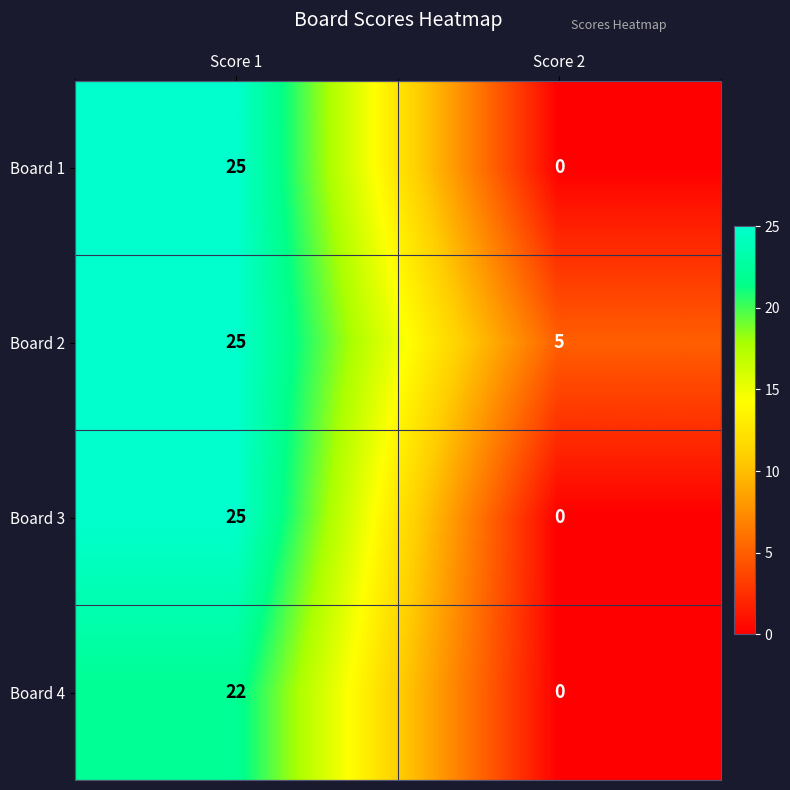

At which category is the sum across all series the highest?

Score 1